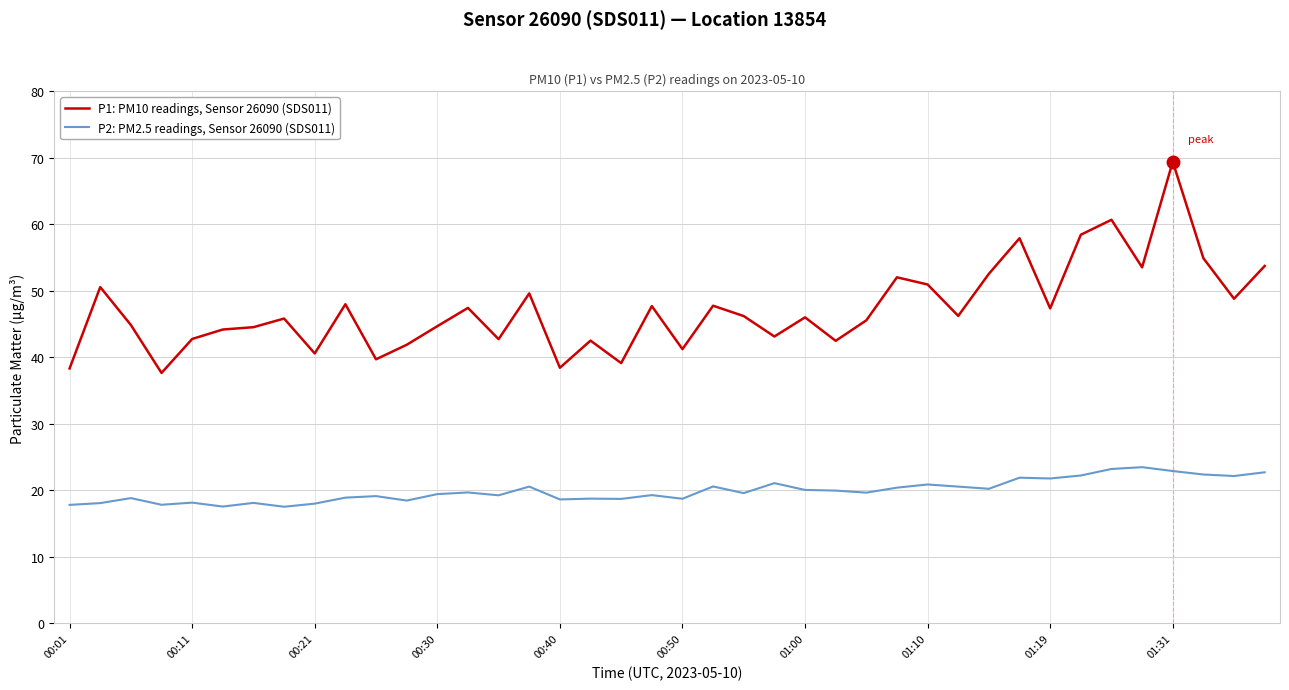

True or false: P2: PM2.5 readings, Sensor 26090 (SDS011) and P1: PM10 readings, Sensor 26090 (SDS011) cross at least once.

False